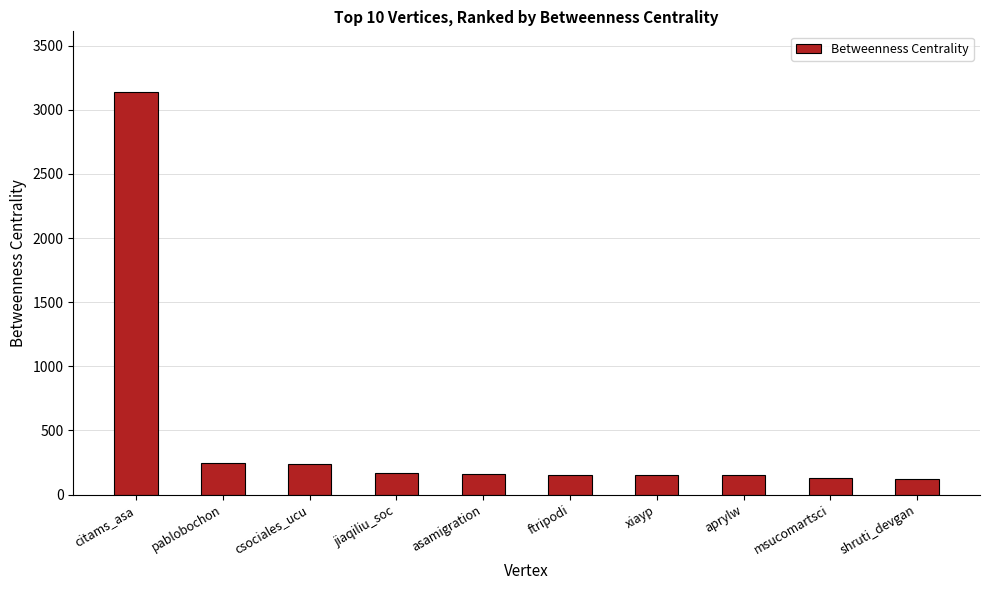

What is the approximate value at xiayp?

153.3